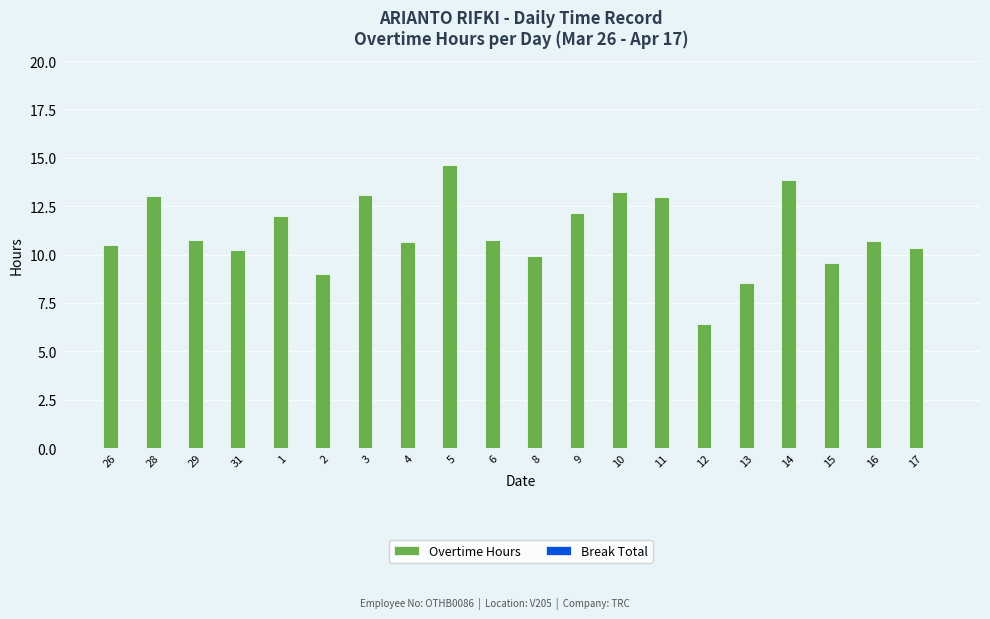

True or false: the data shows 17.2 at 4.

False